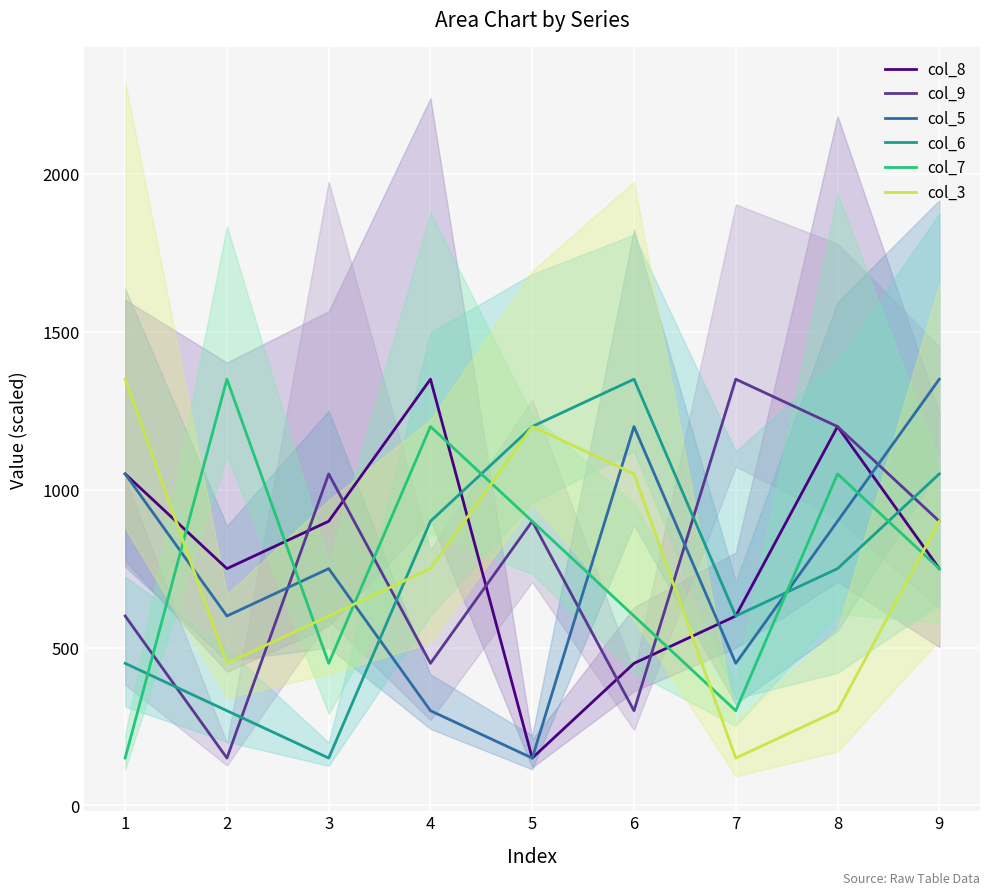

What are all the series names shown in the legend?

col_8, col_9, col_5, col_6, col_7, col_3